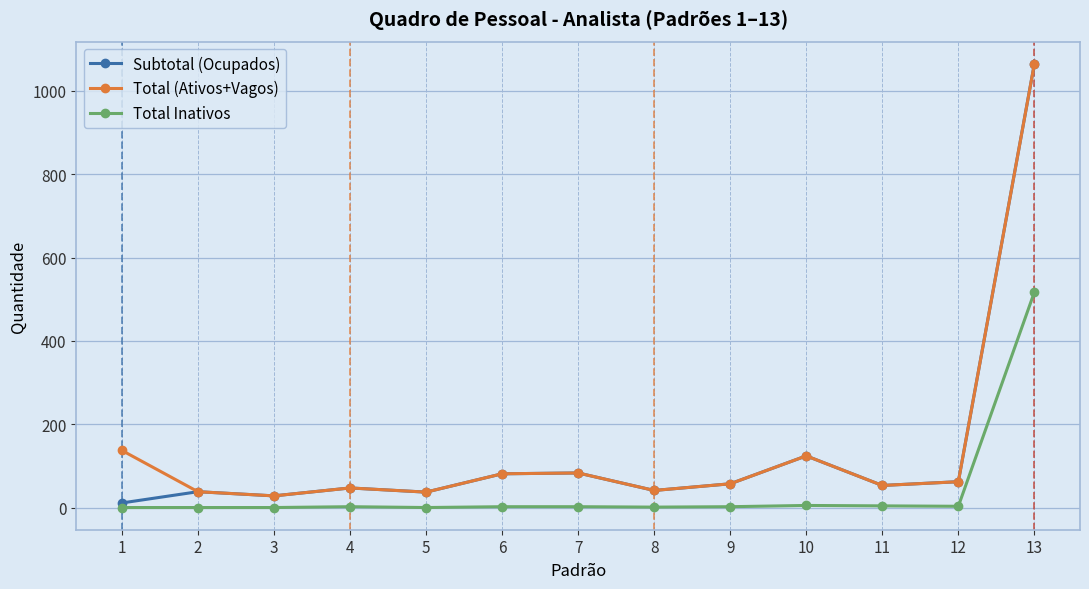

True or false: Total (Ativos+Vagos) has more than 1 points higher than both neighbors.

True